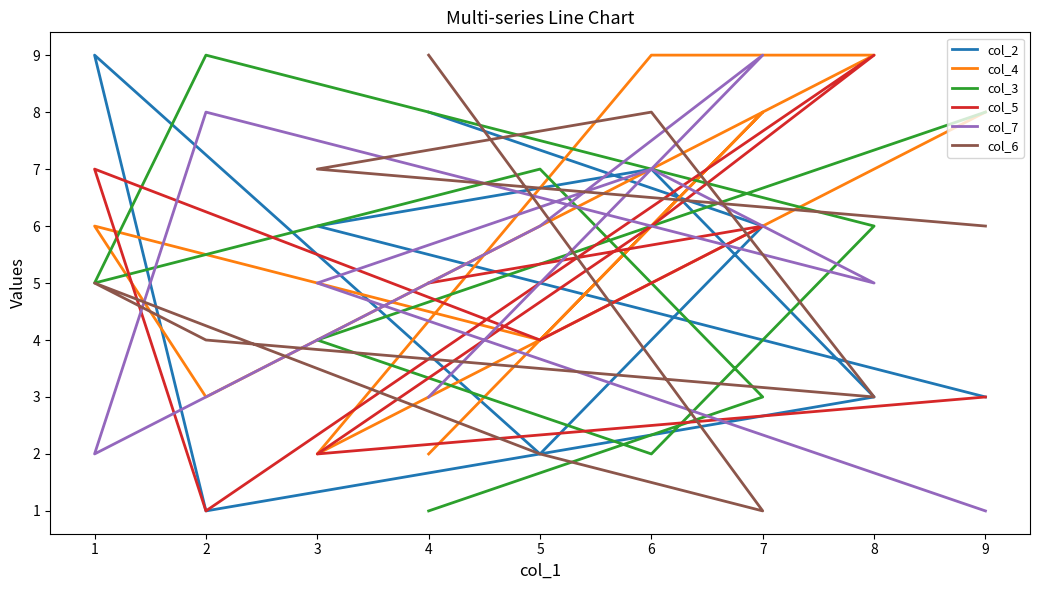

How many lines are shown in the chart?

6